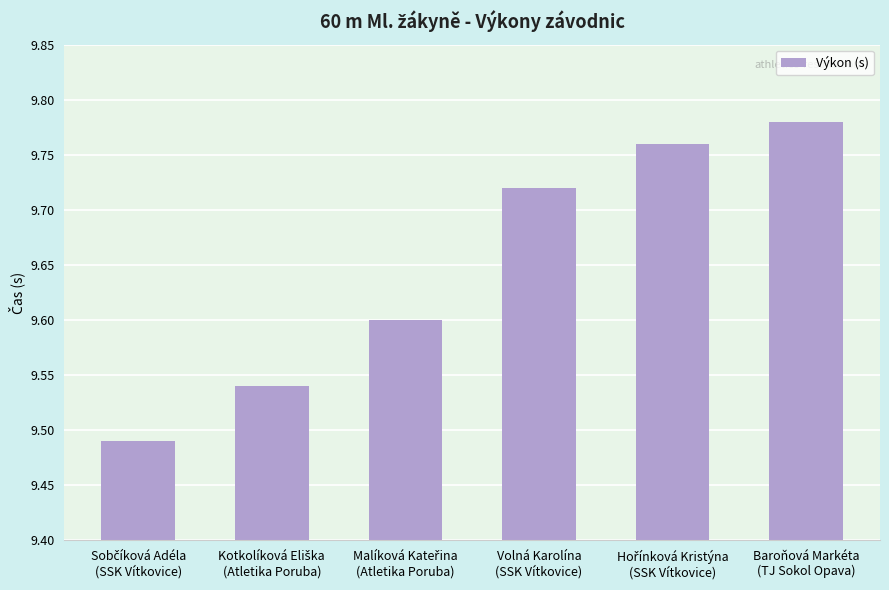

What is the sum of all values?

57.9